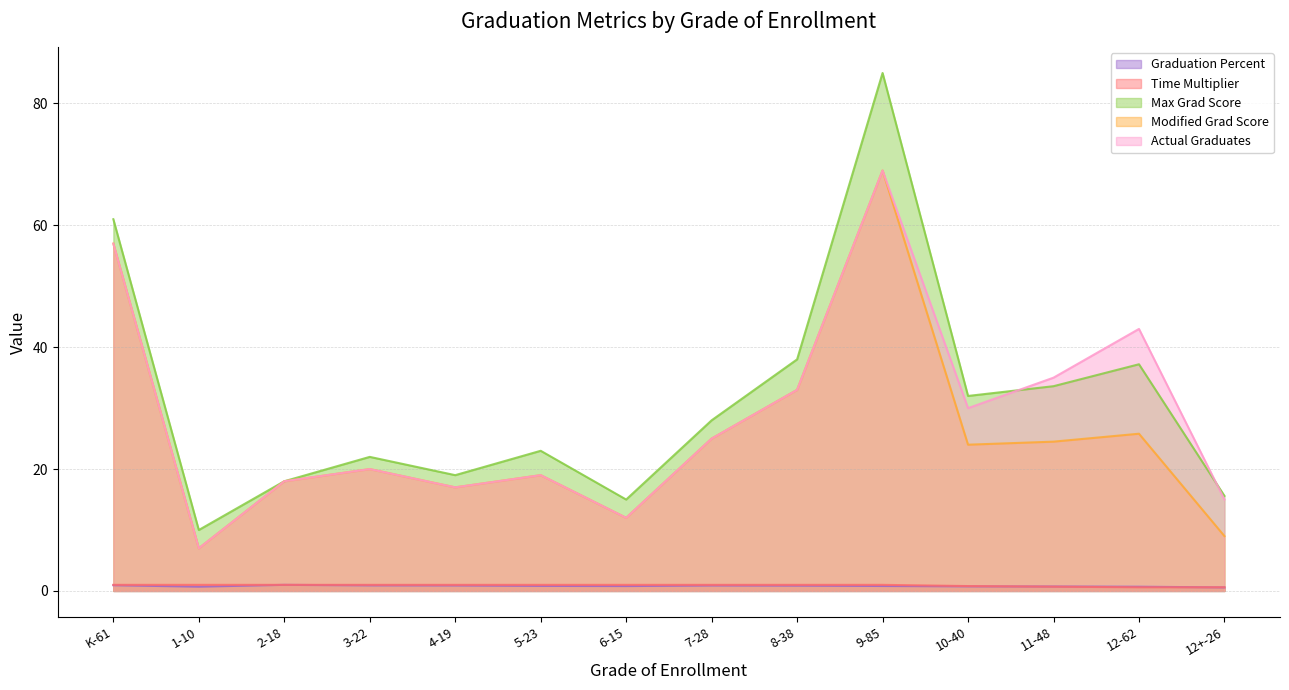

What is the total value across all series at 6-15?

40.8